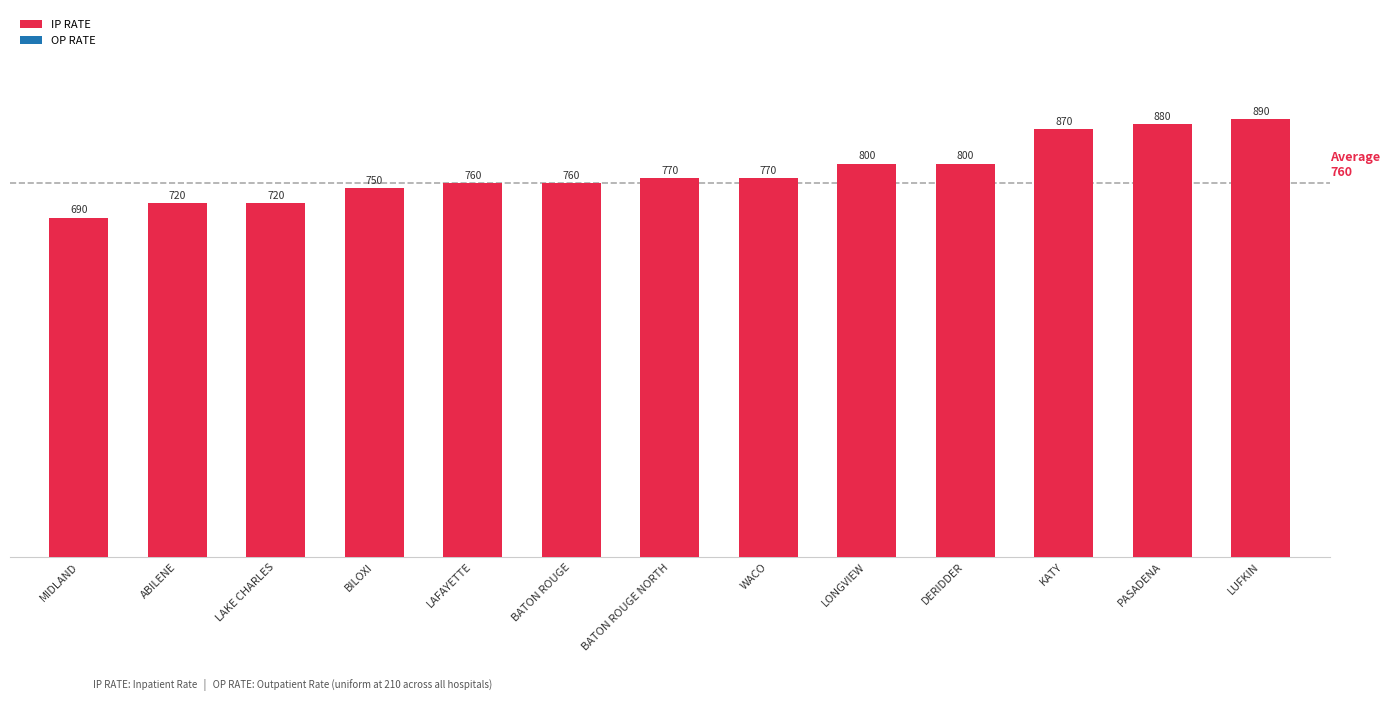

What is the smallest value displayed?

690